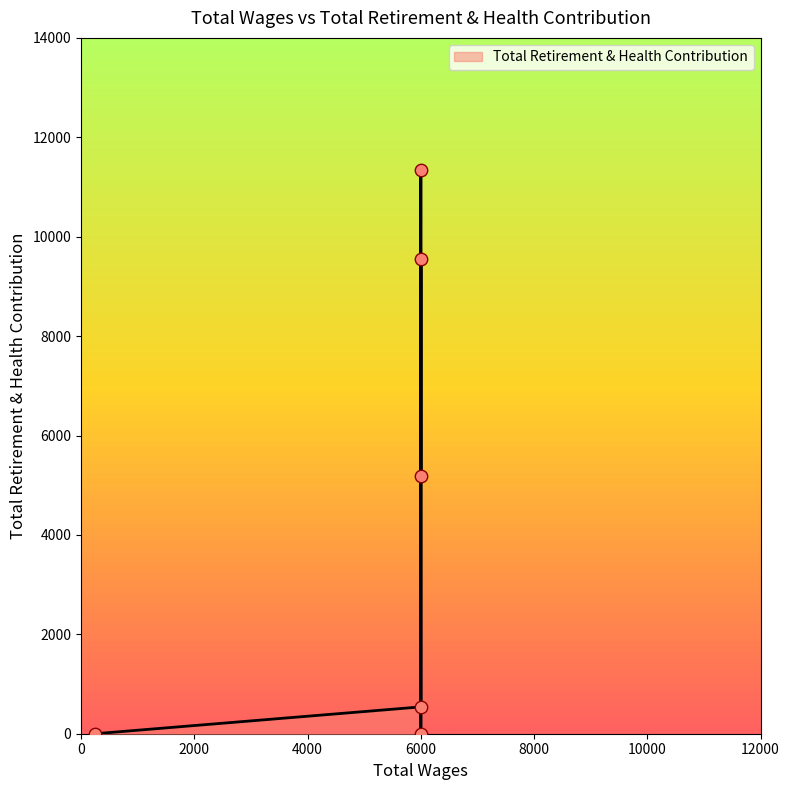

What is the change in value from 6000 to 6000?

-9559